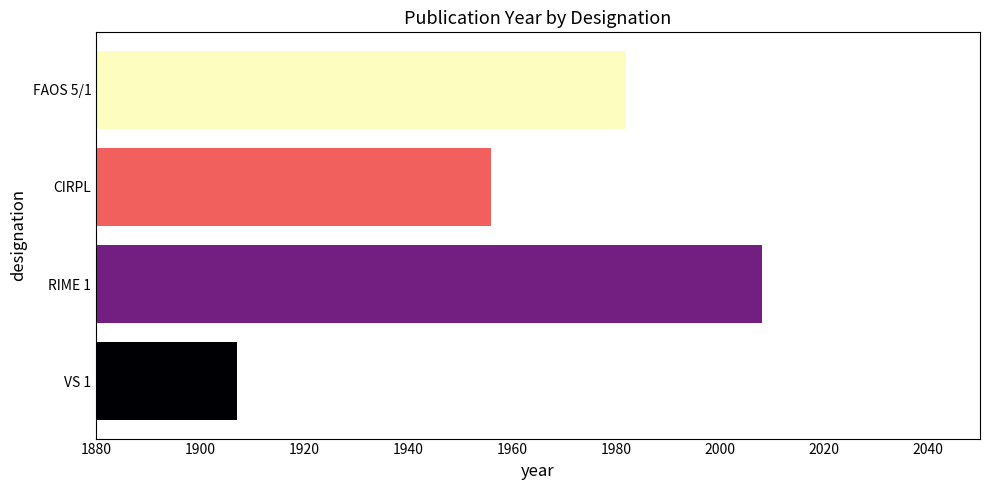

What is the maximum value shown in the chart?

2008